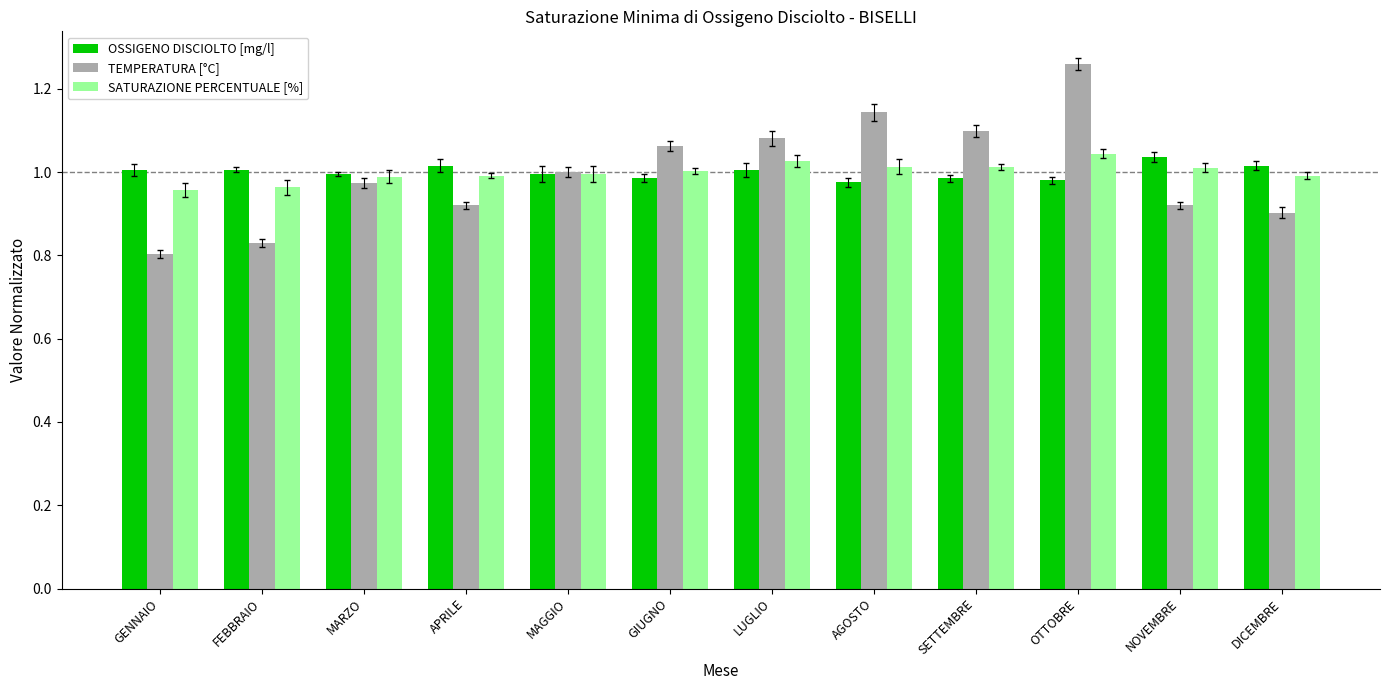

What is the minimum value for TEMPERATURA [°C]?

0.8